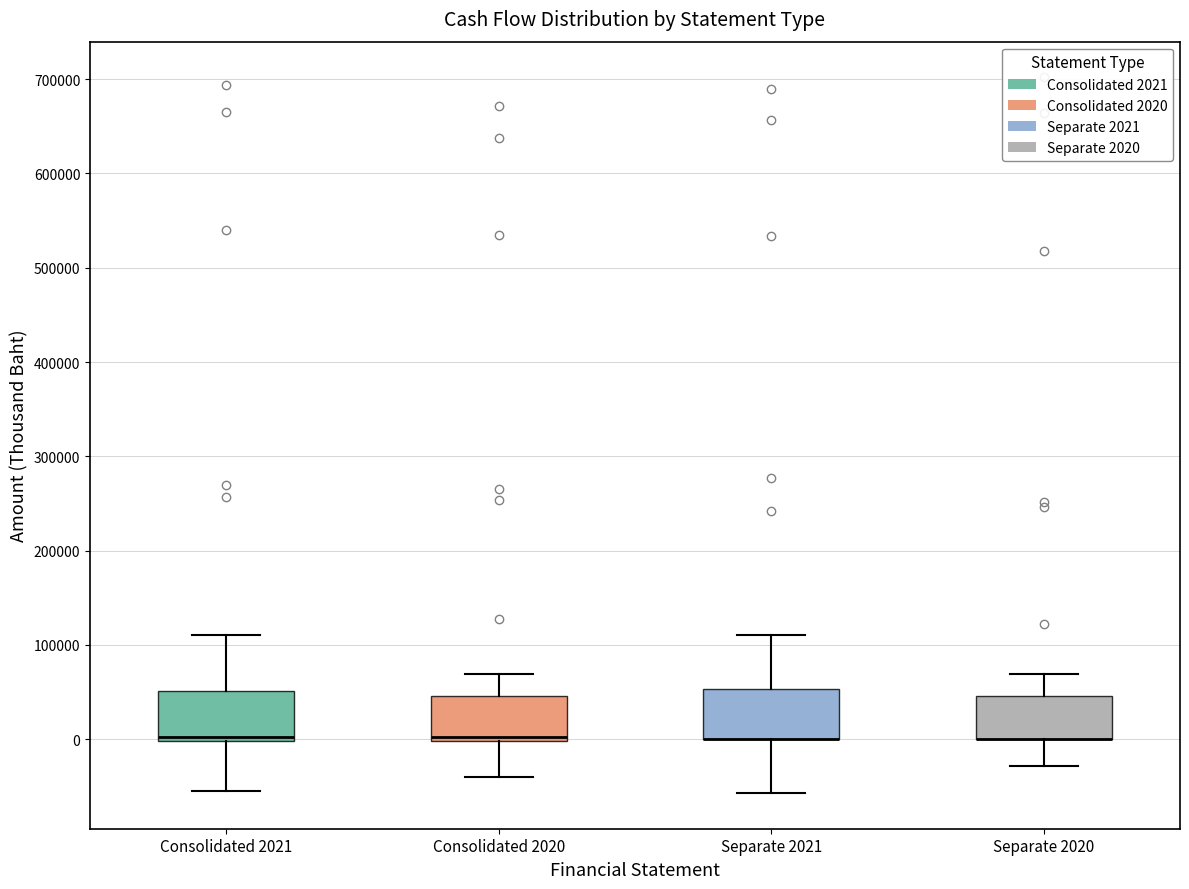

Where is the lower edge of the box for Separate 2021 on the y-axis? The values are not printed on the chart, so give them approximately, as read against the axis.

0